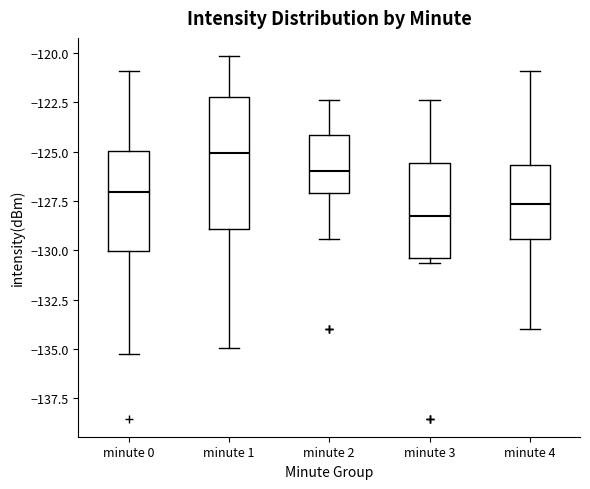

Which box's median line is the highest?

minute 1